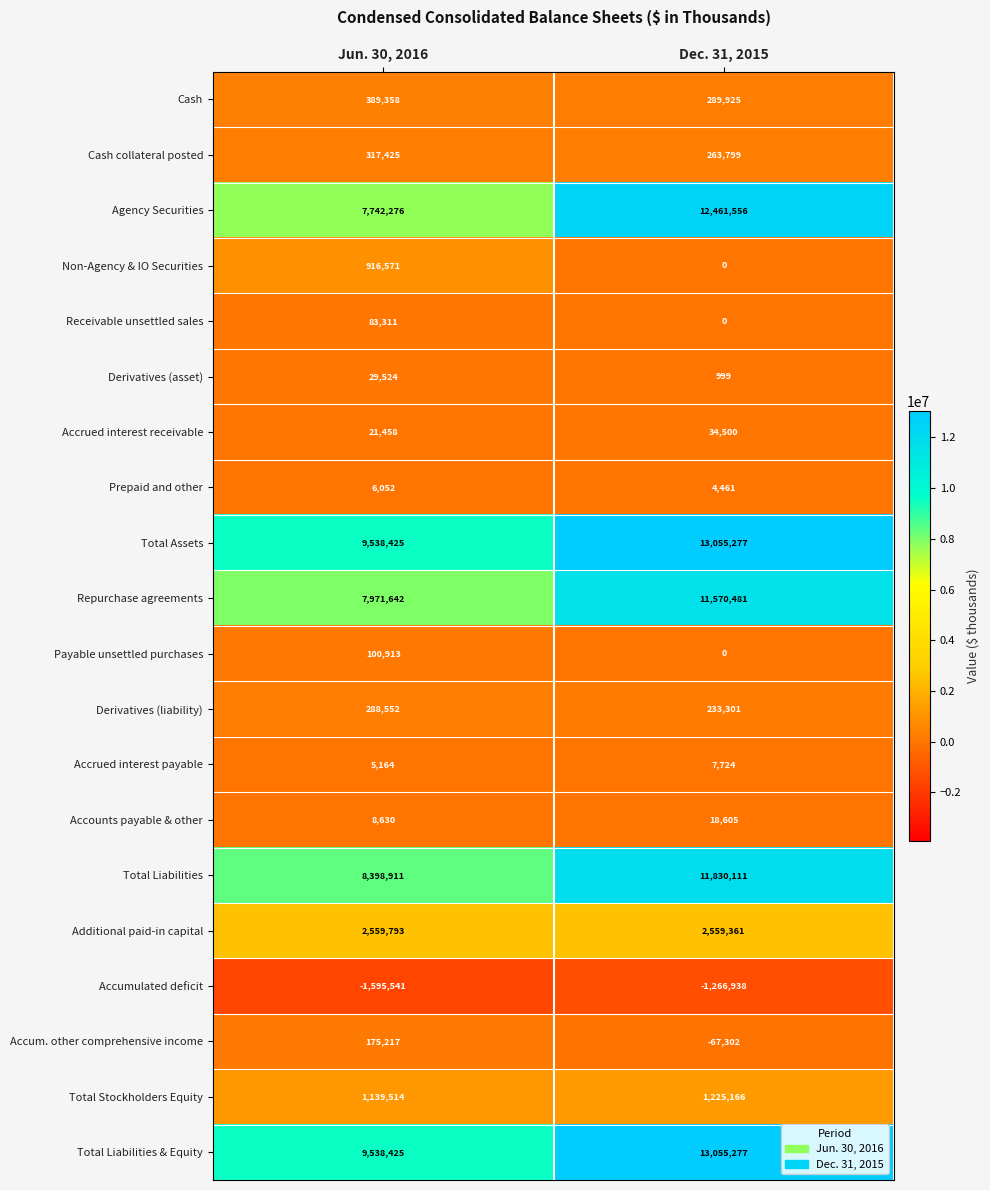

Which series has the widest spread of values?

Agency Securities